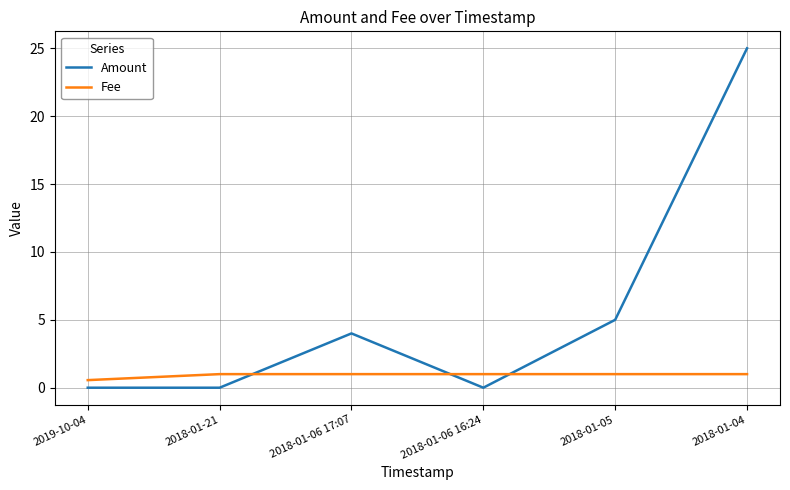

Does the chart have visible grid lines?

Yes